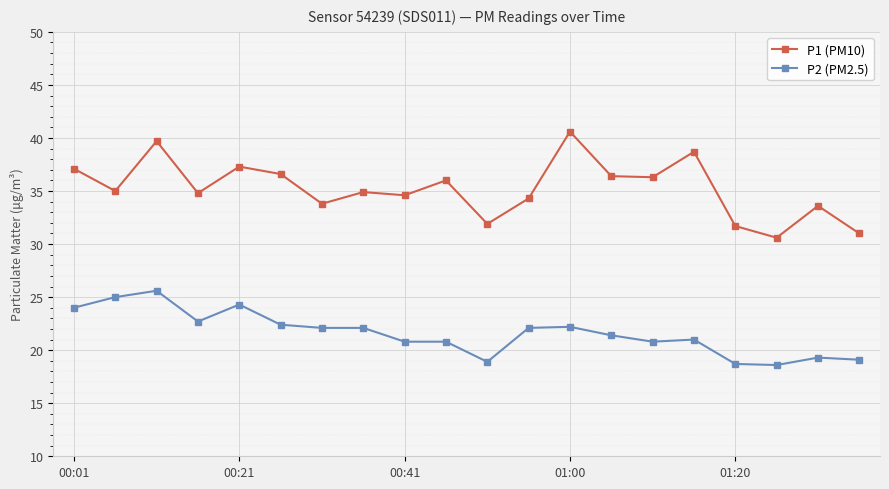

What is the average value of the P2 (PM2.5) series?

21.6